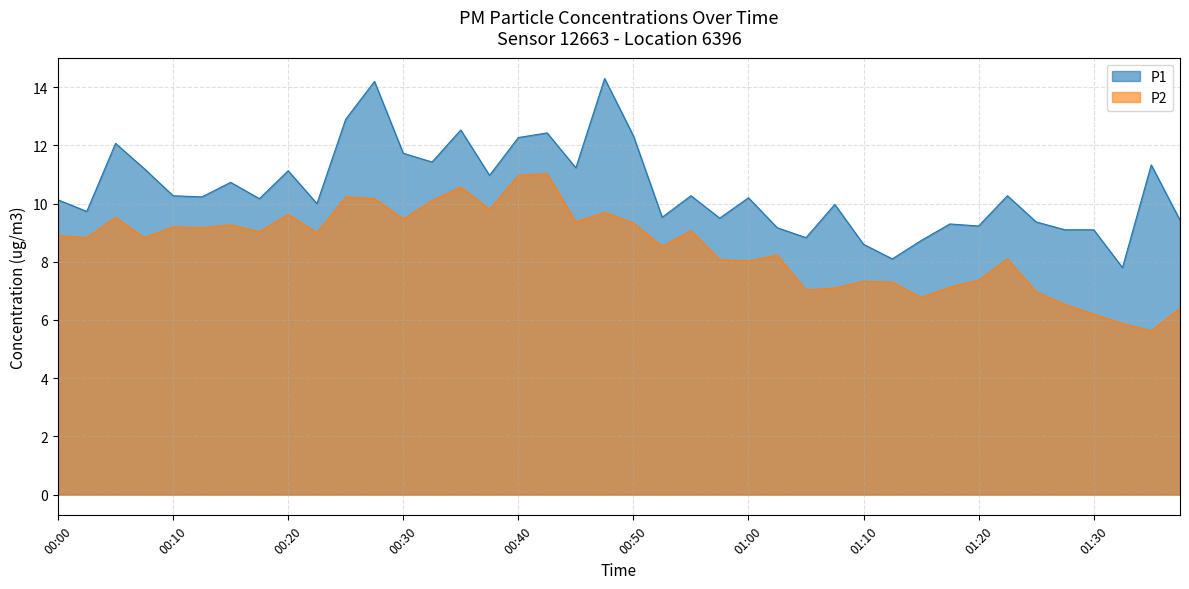

List the series in order of their overall mean, highest first.

P1, P2